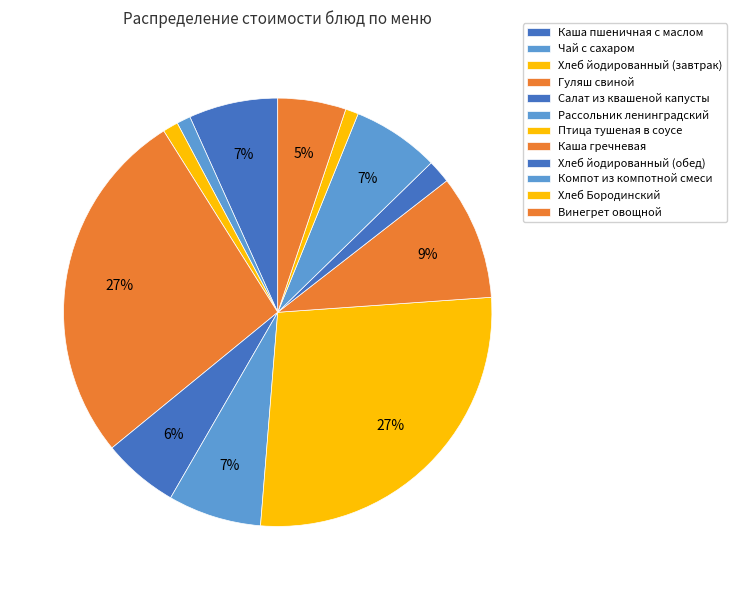

How many slices are in this pie chart?

12